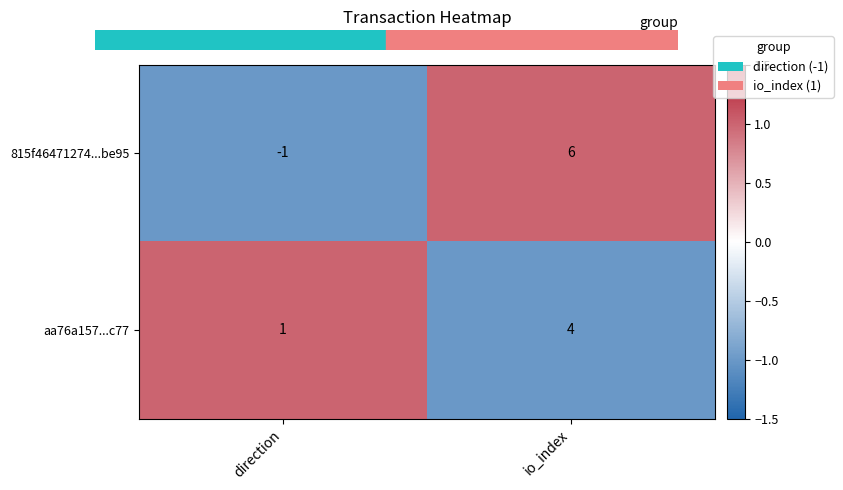

List the series in order of their peak value, lowest first.

aa76a157...c77, 815f46471274...be95